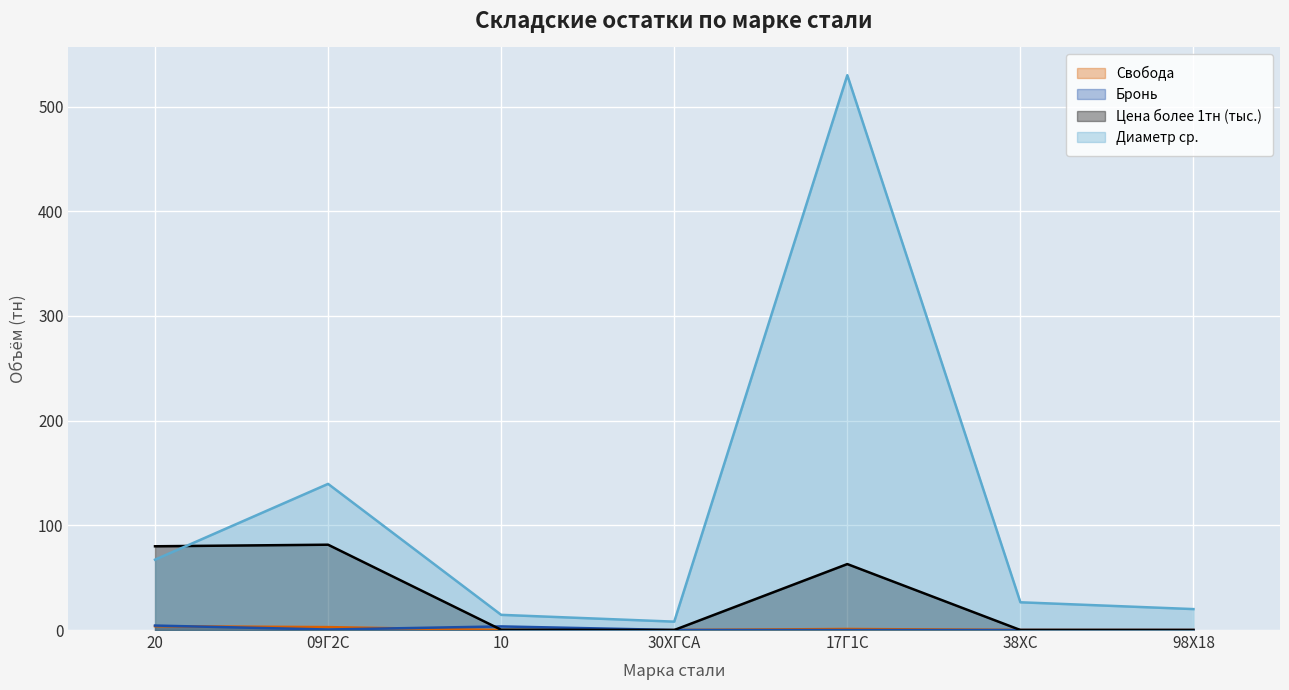

What is the label of the 4th point from the right?

30ХГСА